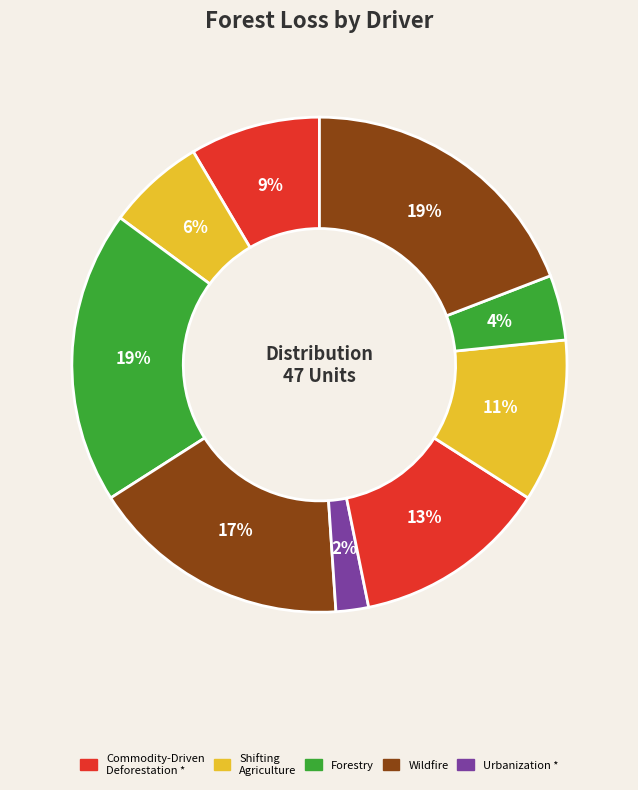

How many slices are in this pie chart?

9